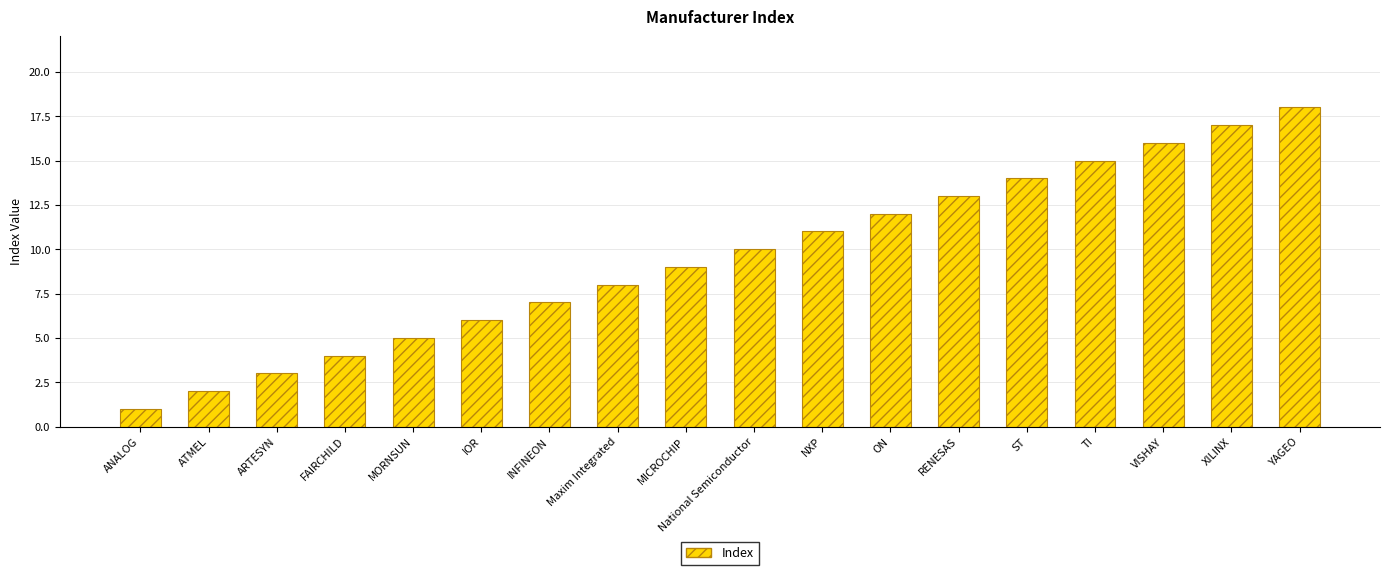

How many data points does each series have?

18